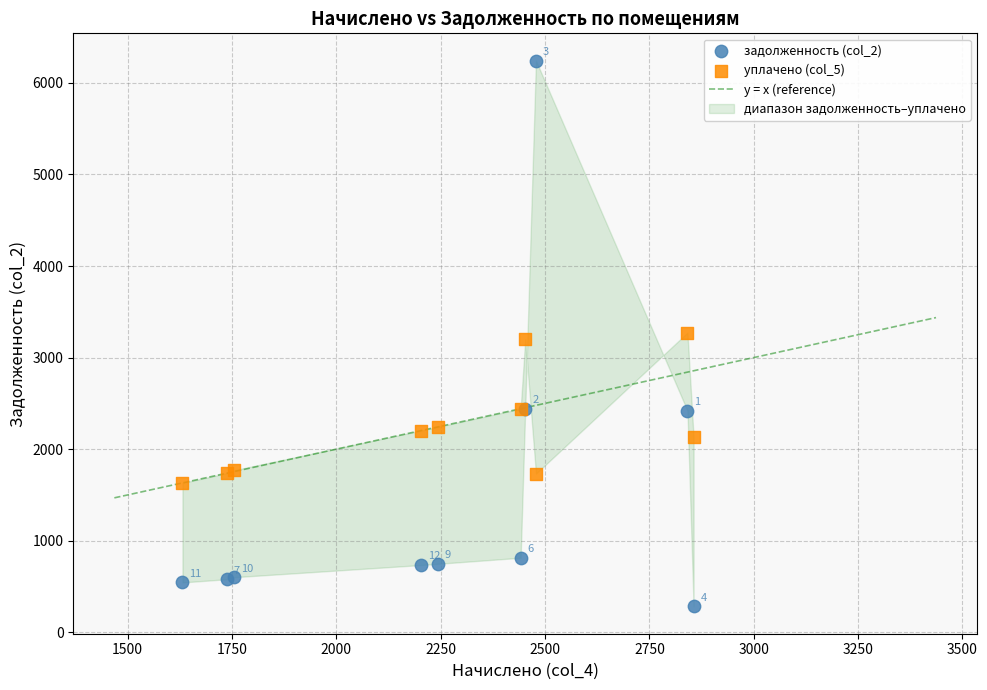

Across all series, what Y value is closest to 3262?

3273.0